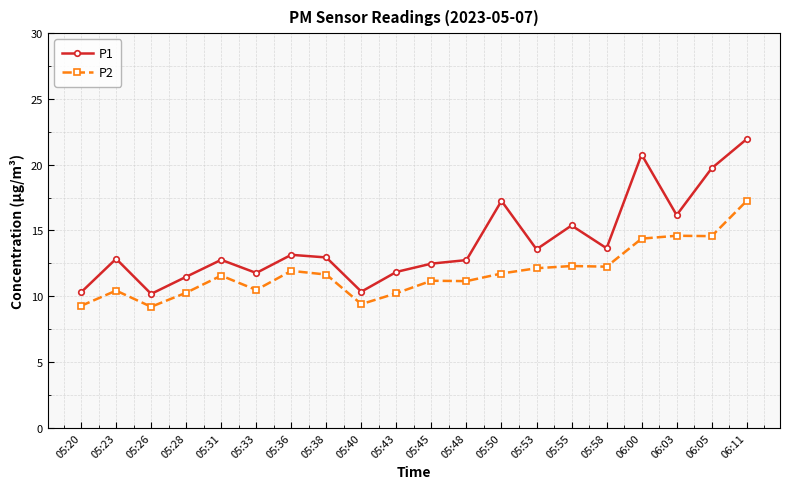

The P1 series shows 17.1 at 05:20. True or false?

False